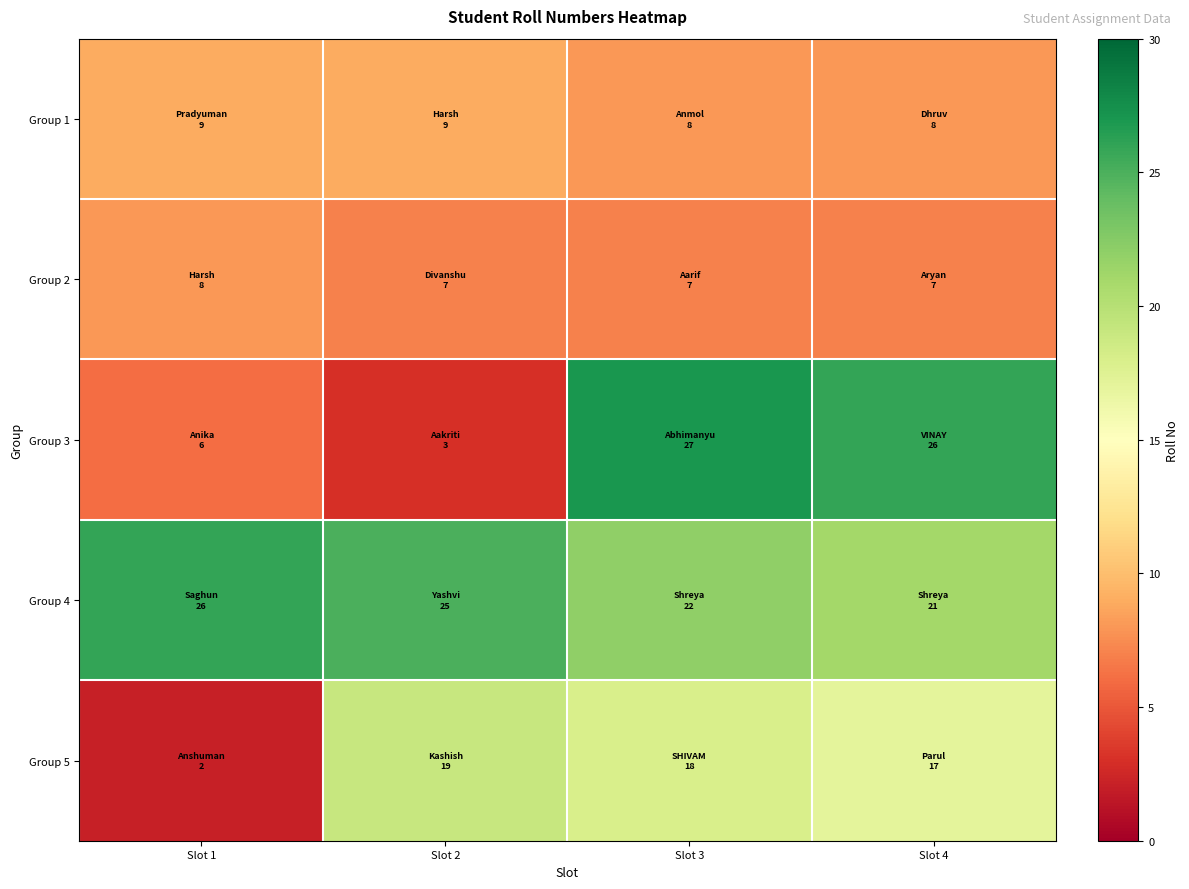

At how many categories does at least one series exceed 22?

4